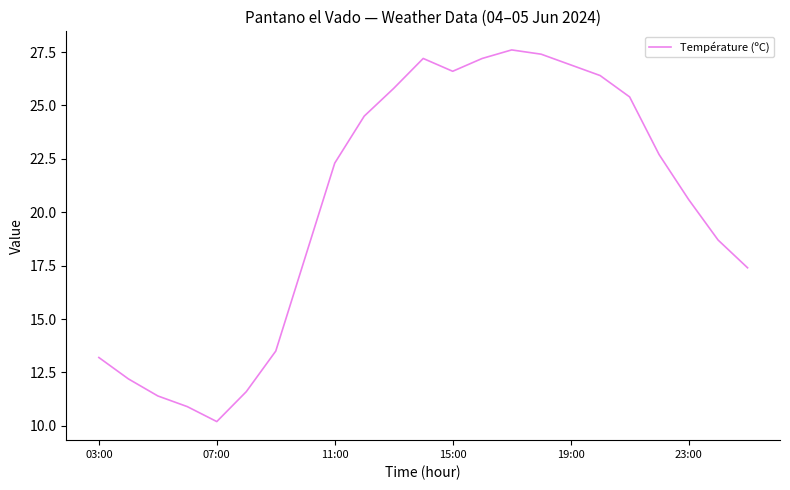

What is the difference between the maximum and minimum values?

17.4